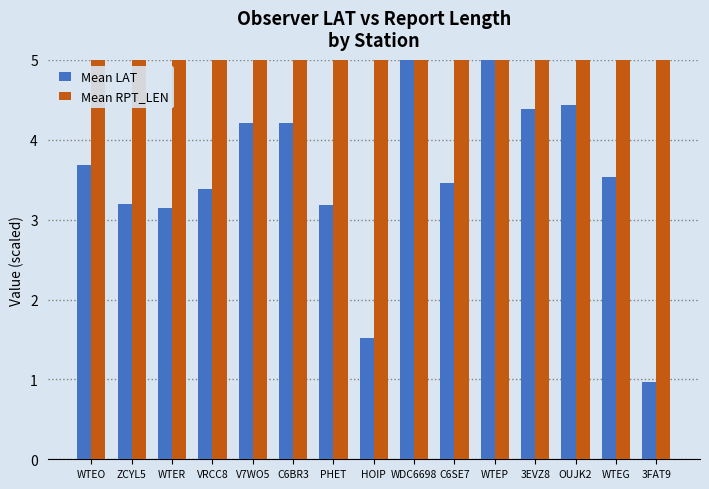

How many bars are there in each group?

2